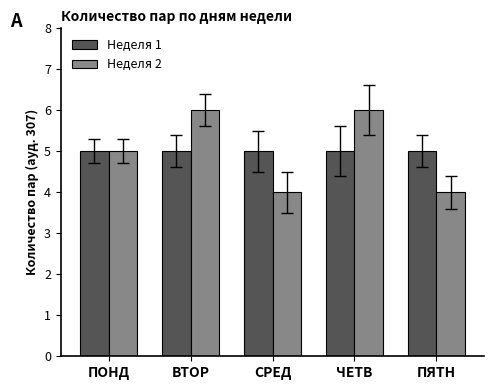

Reading left to right, extract all data points from this chart.

Неделя 1: ПОНД=5	ВТОР=5	СРЕД=5	ЧЕТВ=5	ПЯТН=5
Неделя 2: ПОНД=5	ВТОР=6	СРЕД=4	ЧЕТВ=6	ПЯТН=4